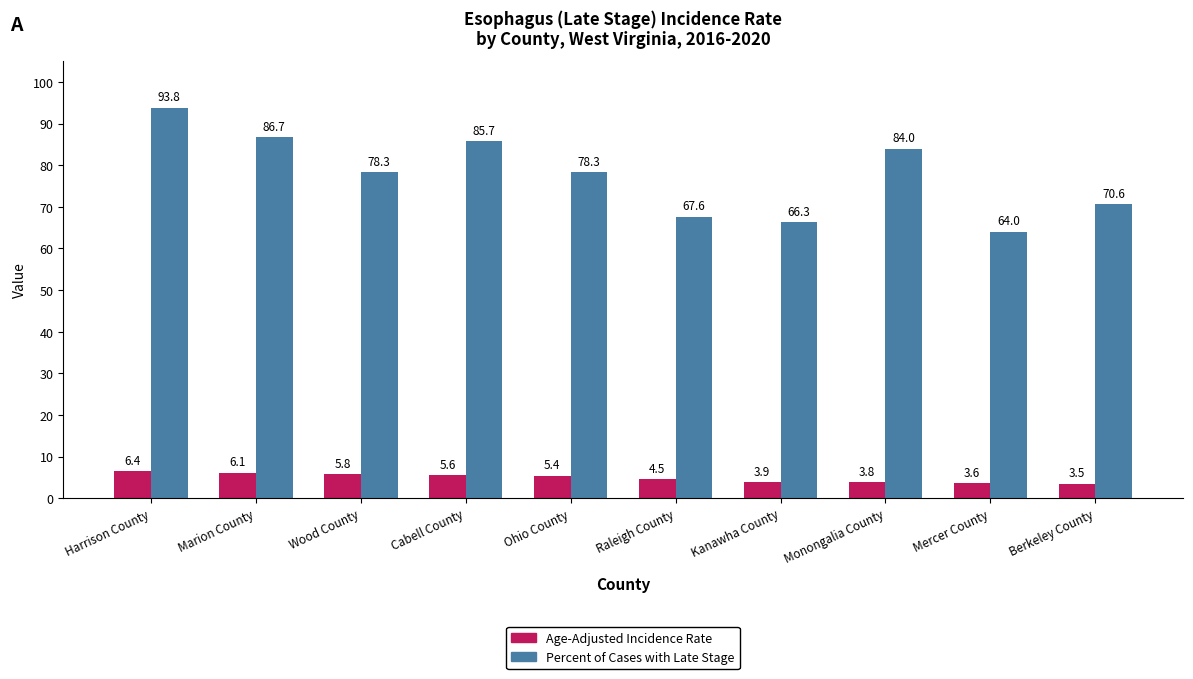

Which series has the largest total across all categories?

Percent of Cases with Late Stage